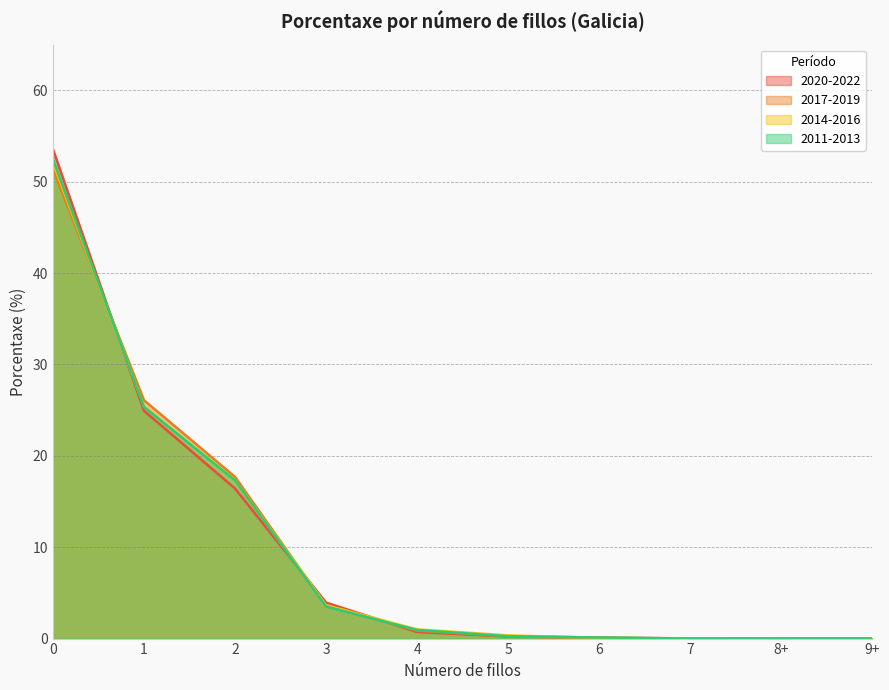

What are all the series names shown in the legend?

2020-2022, 2017-2019, 2014-2016, 2011-2013